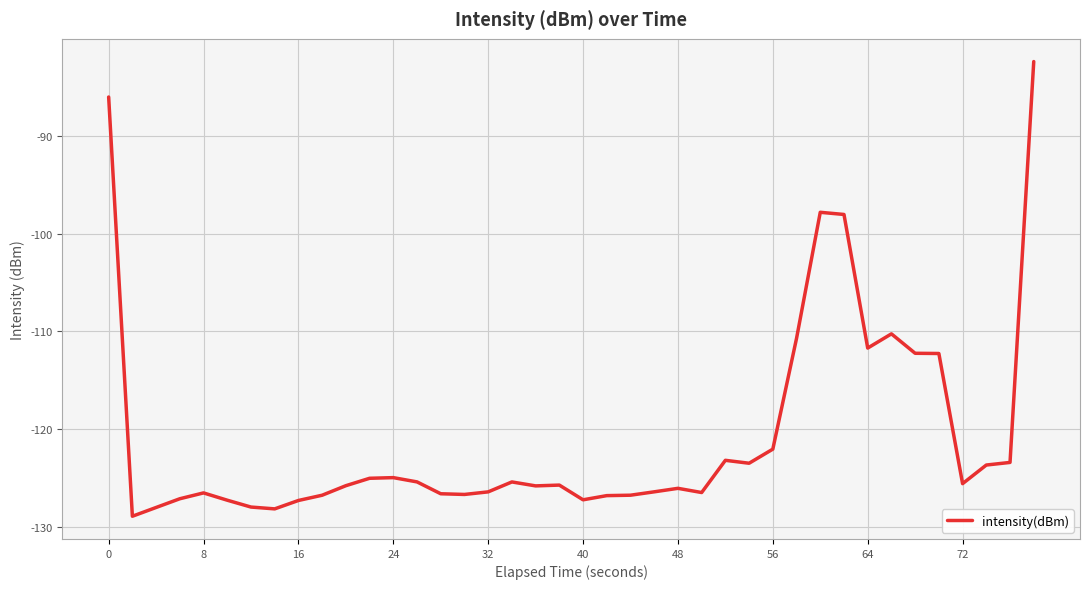

What is the minimum value shown in the chart?

-128.9